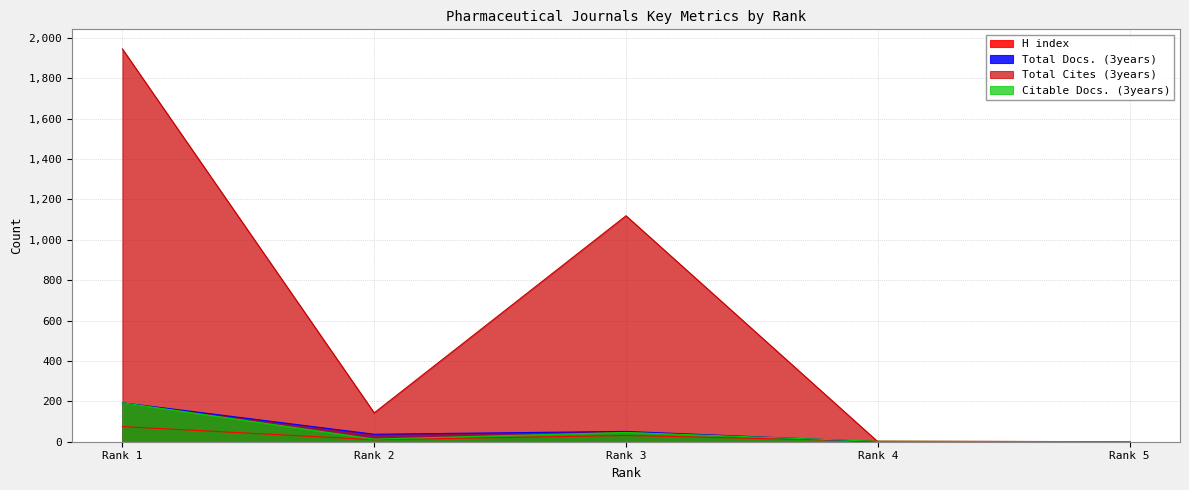

How many intersections are there between H index and Citable Docs. (3years)?

1